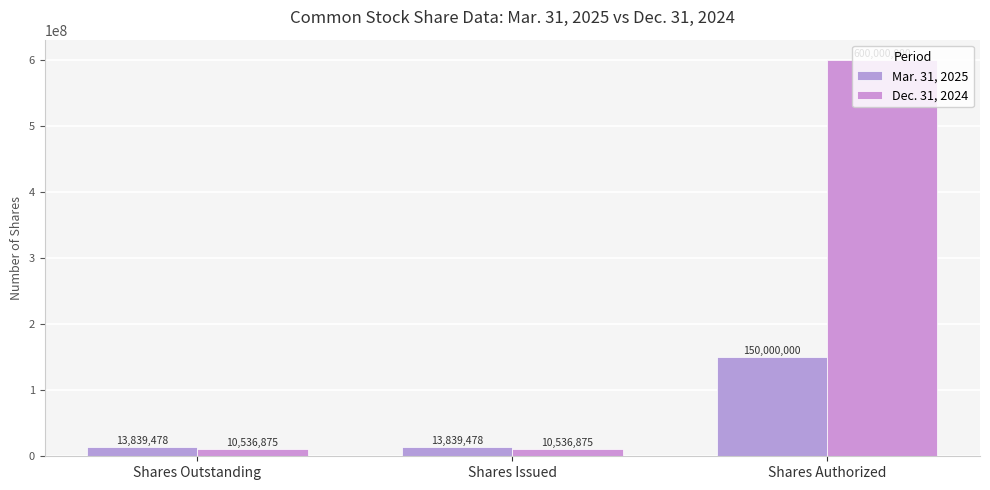

What are all the series names shown in the legend?

Mar. 31, 2025, Dec. 31, 2024